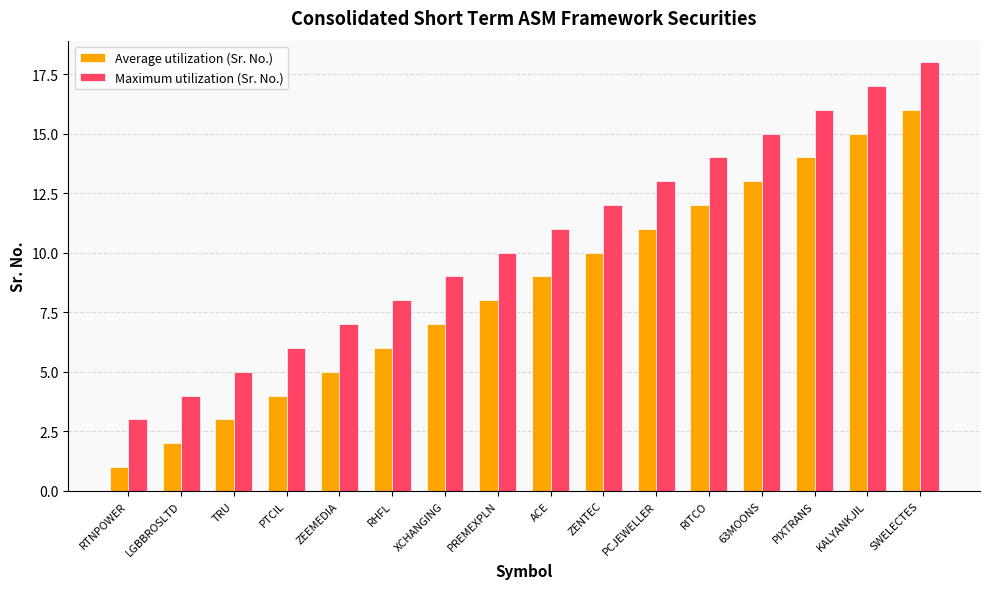

Rank the series by their maximum value, from lowest to highest.

Average utilization (Sr. No.), Maximum utilization (Sr. No.)